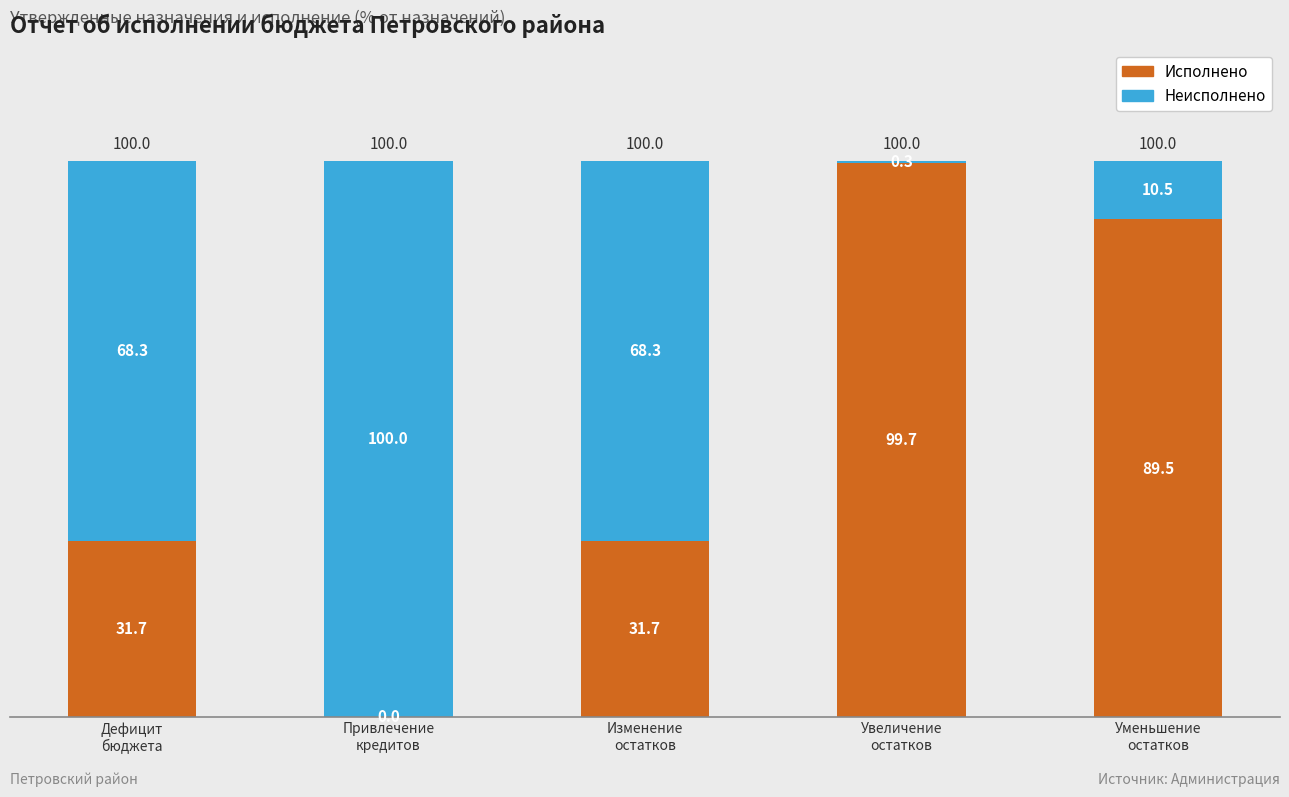

What is the sum of all Исполнено values?

252.6